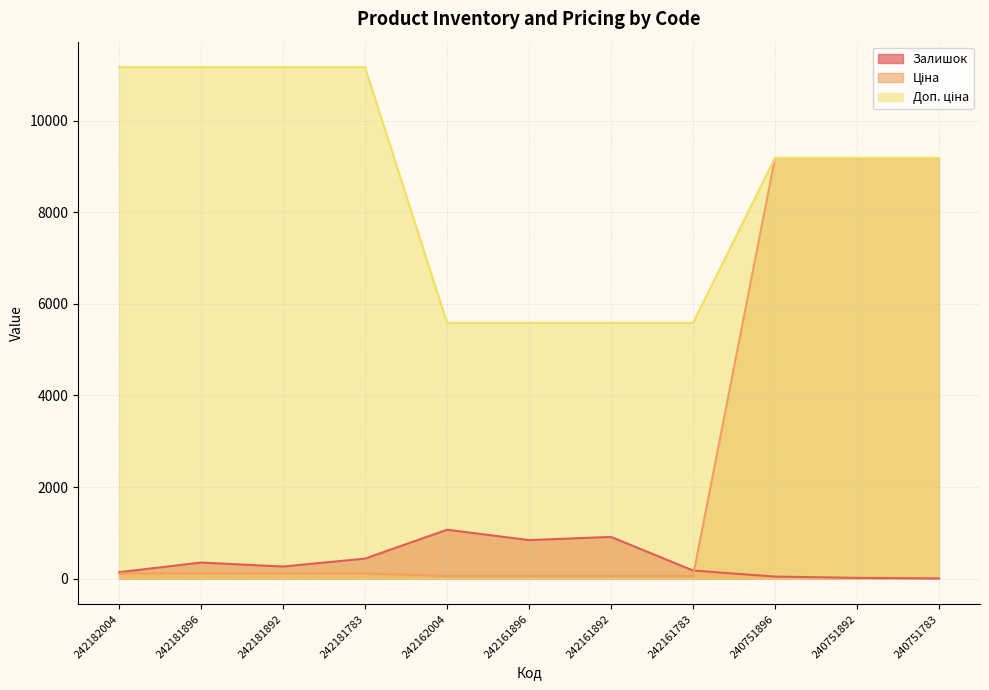

Reading right to left, list all the values displayed in this chart.

Залишок: 4.0	16.0	43.0	176.0	910.0	841.0	1067.0	436.0	263.0	350.0	139.0
Ціна: 9185.9	9185.9	9185.9	55.9	55.9	55.9	55.9	111.7	111.7	111.7	111.7
Доп. ціна: 9185.9	9185.9	9185.9	5585.0	5585.0	5585.0	5585.0	11169.0	11169.0	11169.0	11169.0